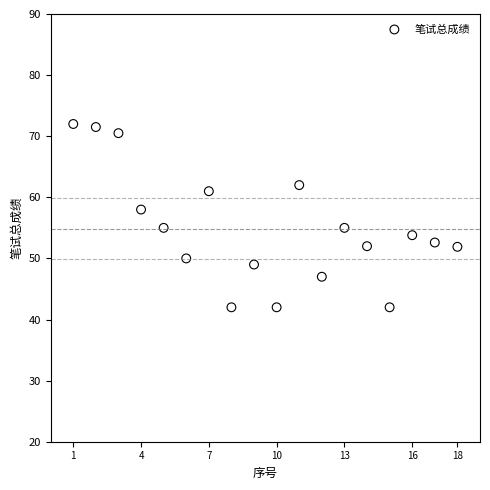

What Y value in the scatter plot is closest to 57?

58.0